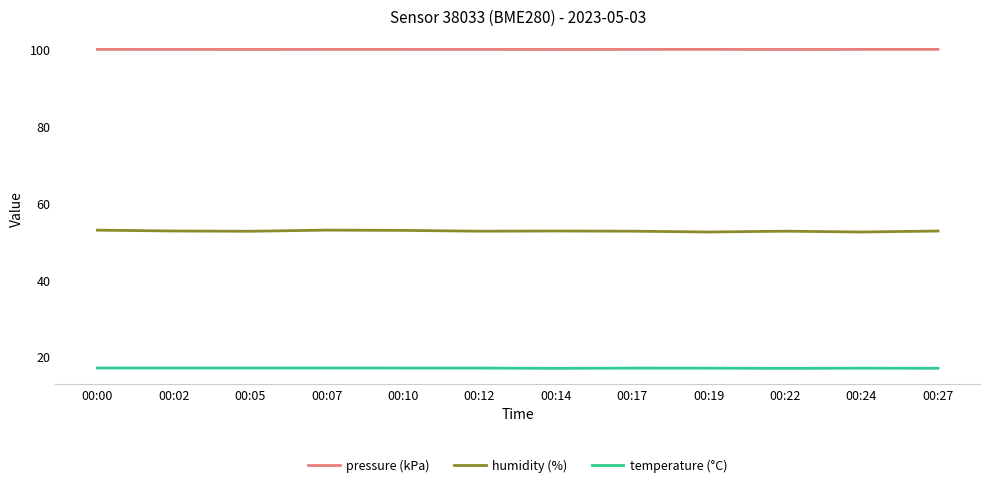

List the series in order of their overall mean, lowest first.

temperature (°C), humidity (%), pressure (kPa)